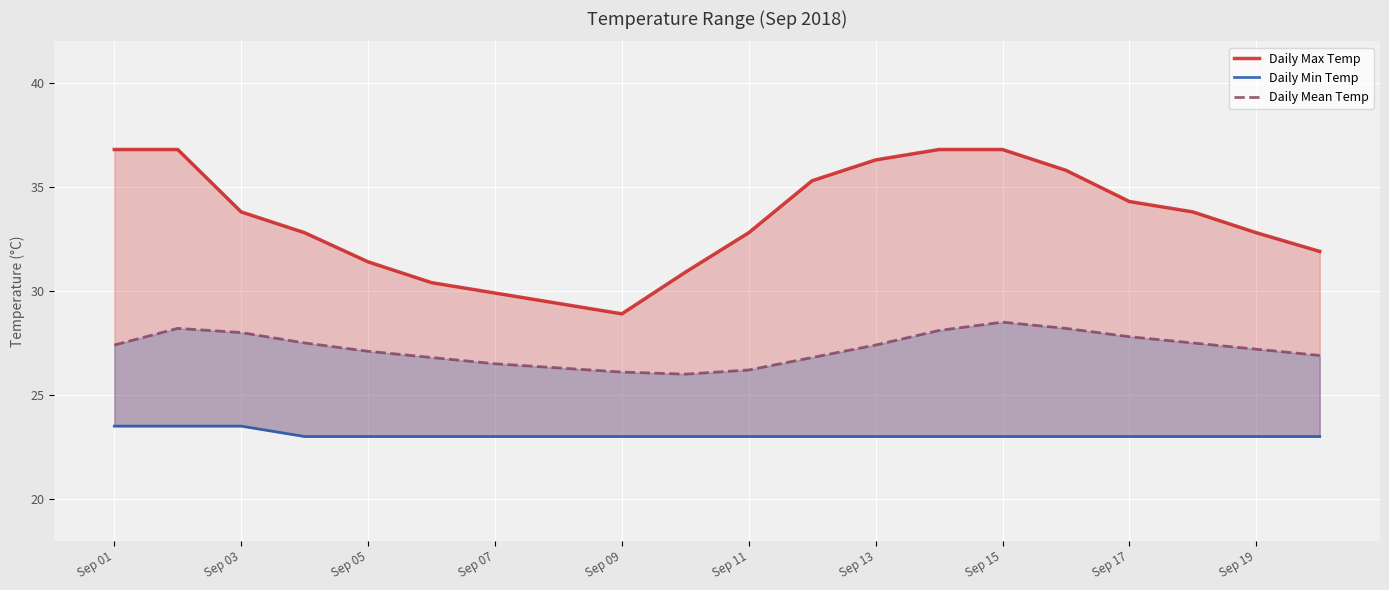

What is the difference between the second highest and minimum values in the Daily Min Temp series?

0.5